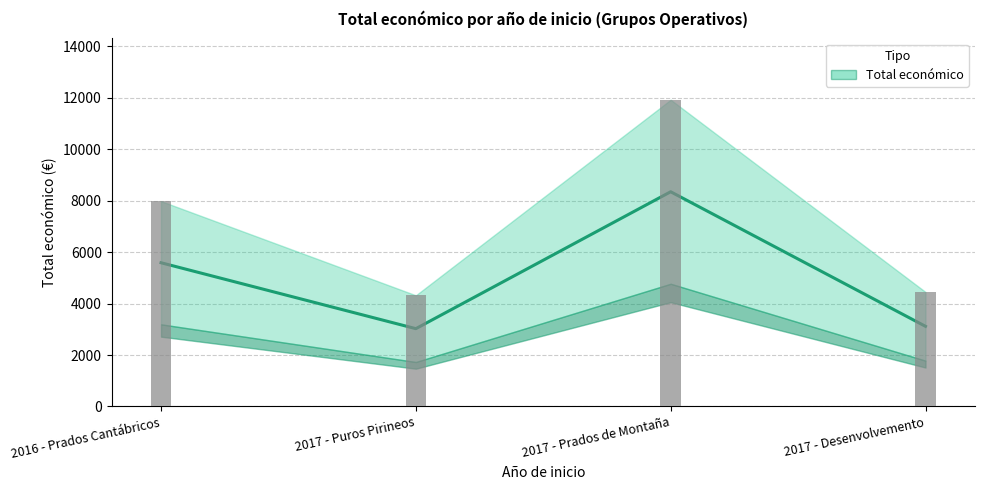

What is the change in value from 2017 - Puros Pirineos to 2017 - Desenvolvemento?

+91